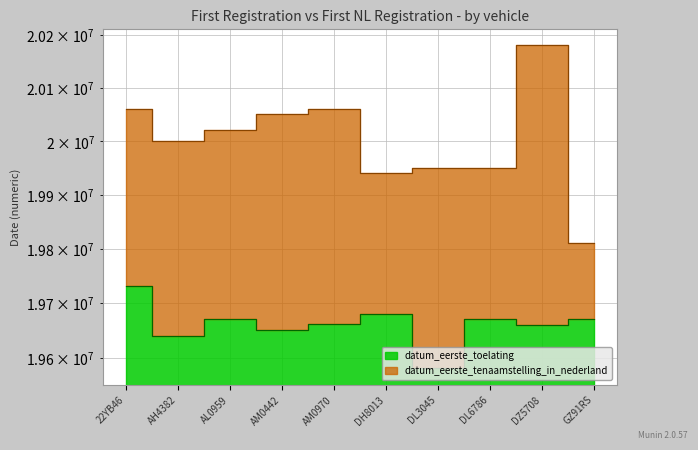

What is the minimum value for datum_eerste_tenaamstelling_in_nederland?

19810803